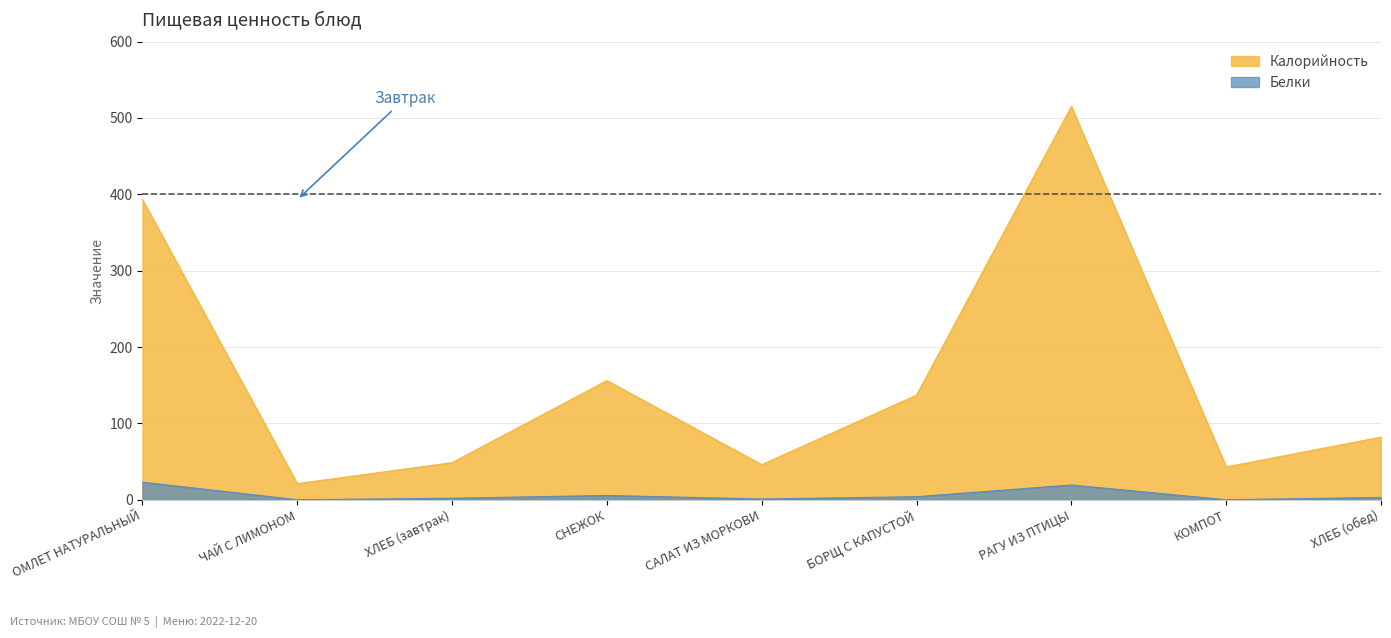

At which category does Калорийность reach its first local valley?

ЧАЙ С ЛИМОНОМ